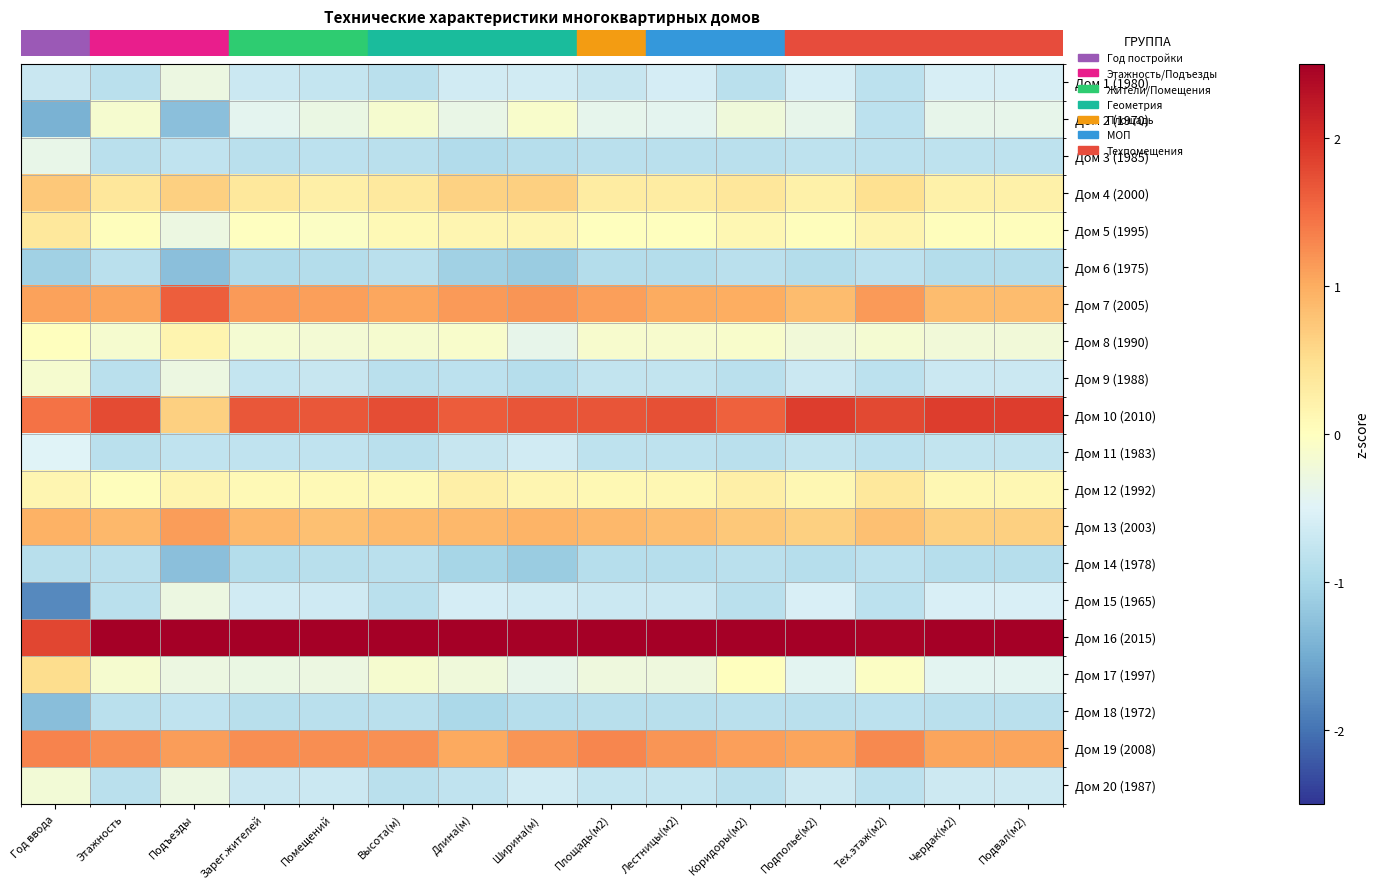

What is the greatest value displayed?

2.9